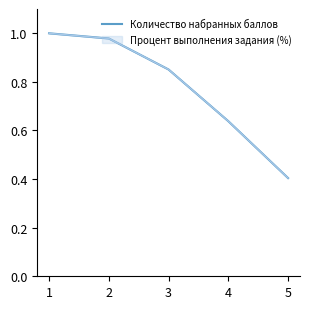

What is the value of the 3rd point from the left?

0.9